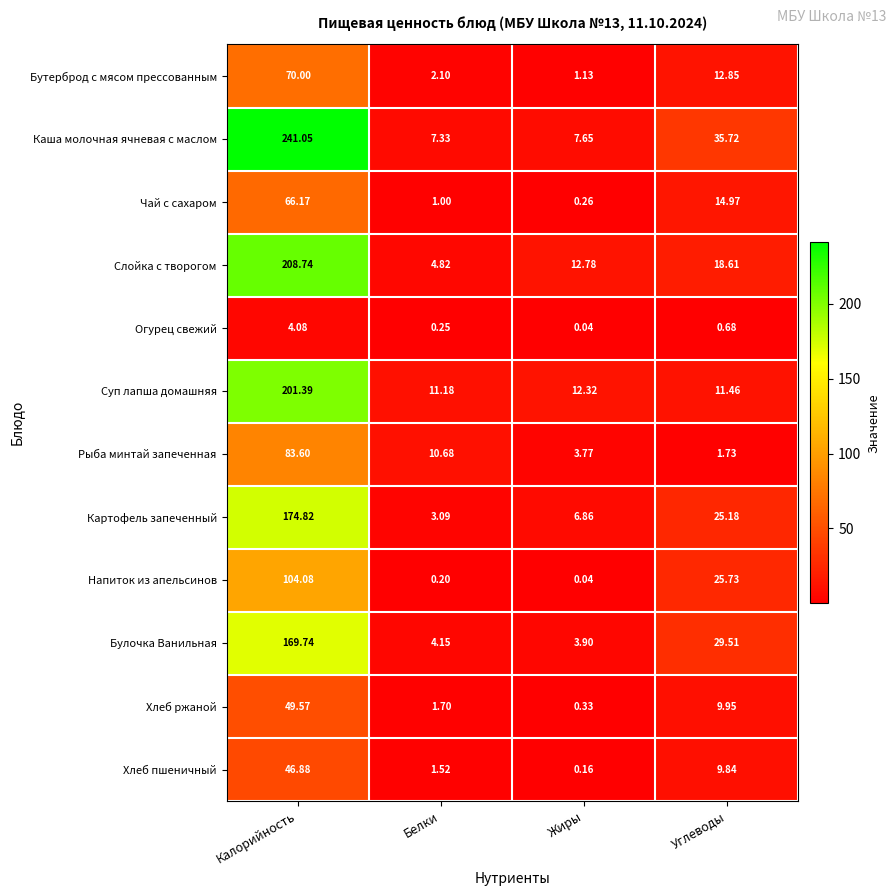

At Белки, list the series in order from largest to smallest.

Суп лапша домашняя, Рыба минтай запеченная, Каша молочная ячневая с маслом, Слойка с творогом, Булочка Ванильная, Картофель запеченный, Бутерброд с мясом прессованным, Хлеб ржаной, Хлеб пшеничный, Чай с сахаром, Огурец свежий, Напиток из апельсинов